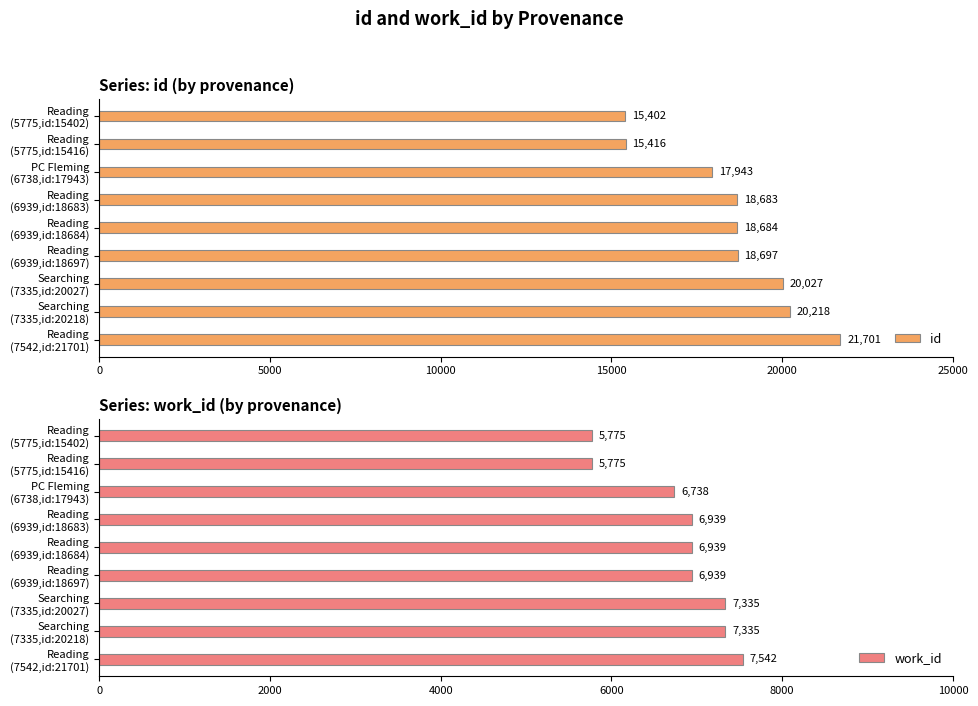

What is the difference between the second highest and second lowest values in the work_id series?

1560